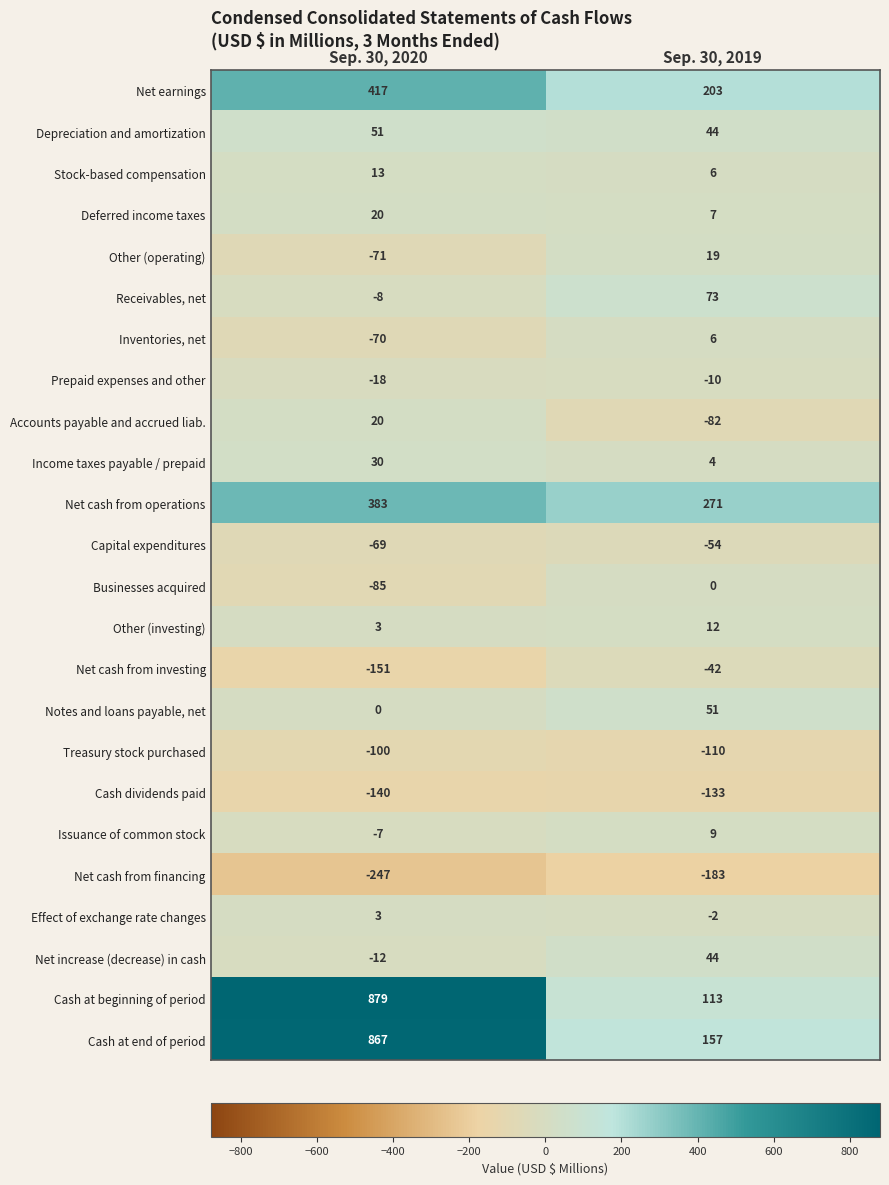

Is it true that Accounts payable and accrued liab. equals -82 at Sep. 30, 2019?

True